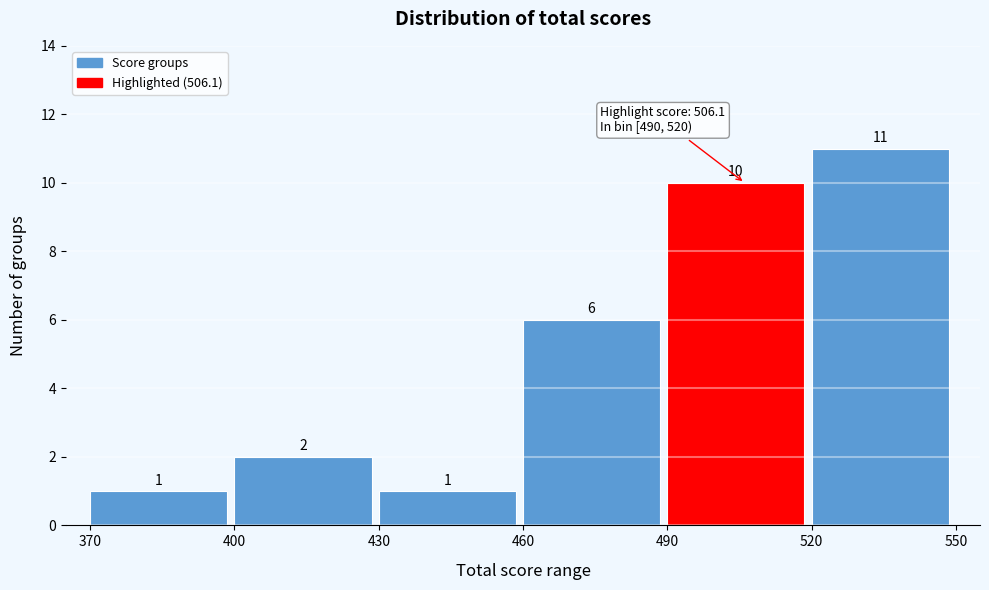

Over which range of the x-axis is the bar tallest?

520 to 550